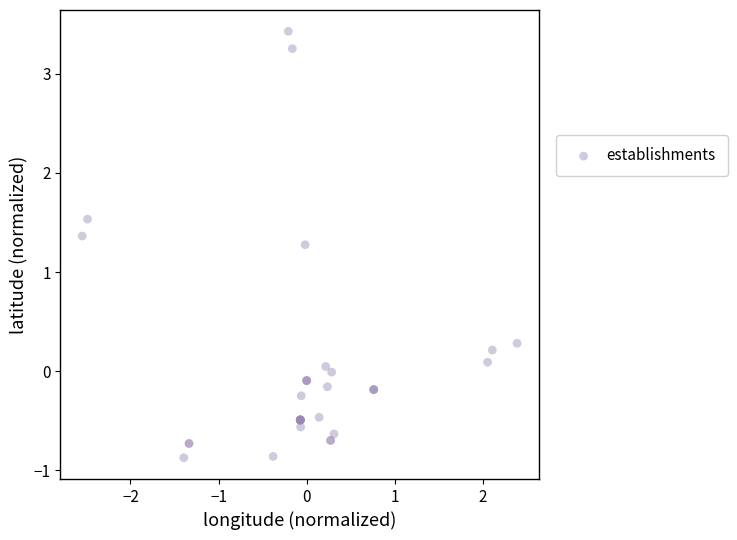

What Y value in the scatter plot is closest to 1?

1.3